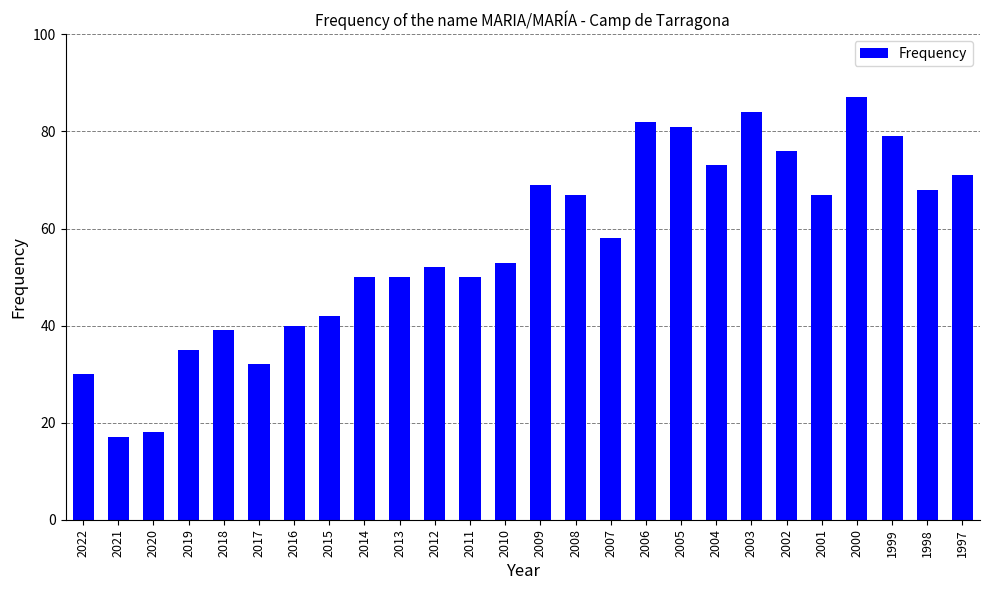

Reading left to right, list all the values displayed in this chart.

2022=30	2021=17	2020=18	2019=35	2018=39	2017=32	2016=40	2015=42	2014=50	2013=50	2012=52	2011=50	2010=53	2009=69	2008=67	2007=58	2006=82	2005=81	2004=73	2003=84	2002=76	2001=67	2000=87	1999=79	1998=68	1997=71